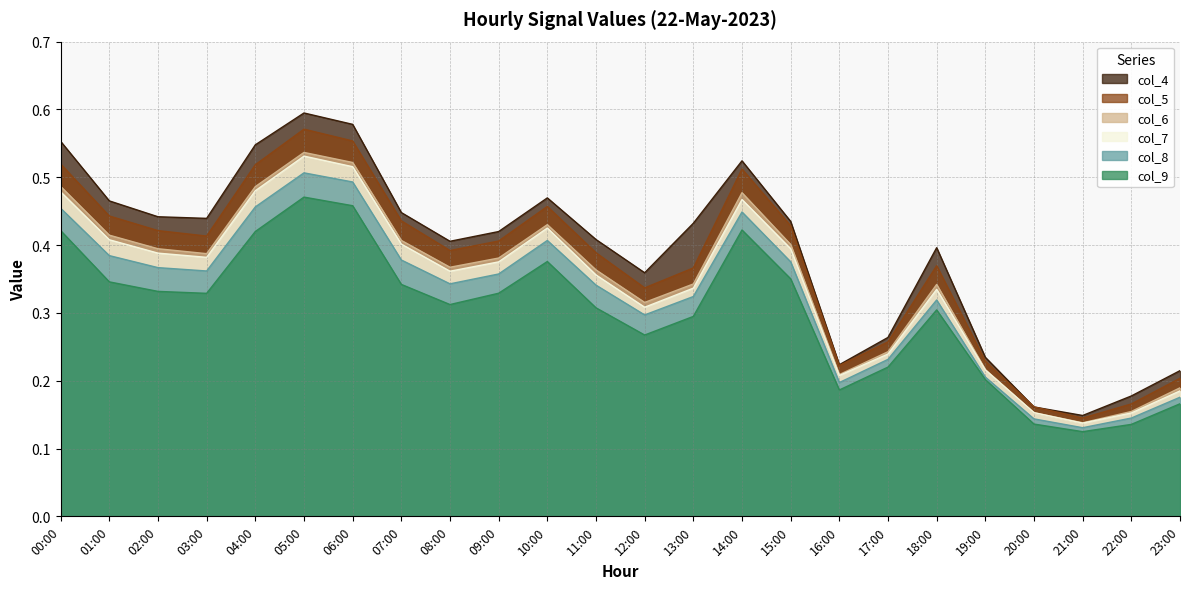

Rank the series by their maximum value, from lowest to highest.

col_9, col_8, col_7, col_6, col_5, col_4